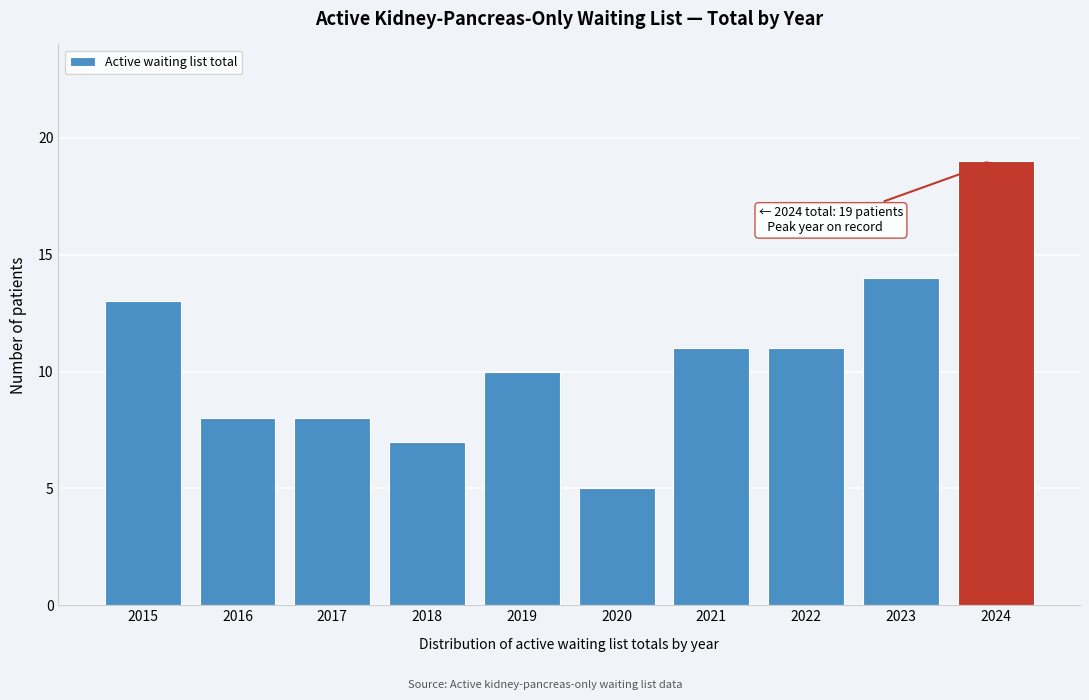

Reading left to right, what are all the values shown in this chart?

13	8	8	7	10	5	11	11	14	19